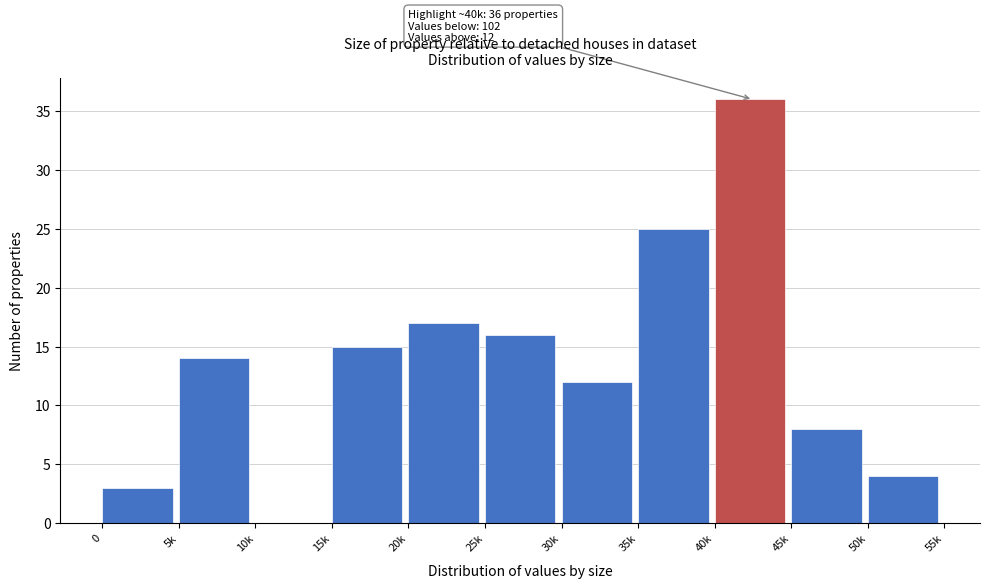

Reading left to right, transcribe all the data shown in this chart.

0=3	5k=14	10k=0	15k=15	20k=17	25k=16	30k=12	35k=25	40k=36	45k=8	50k=4